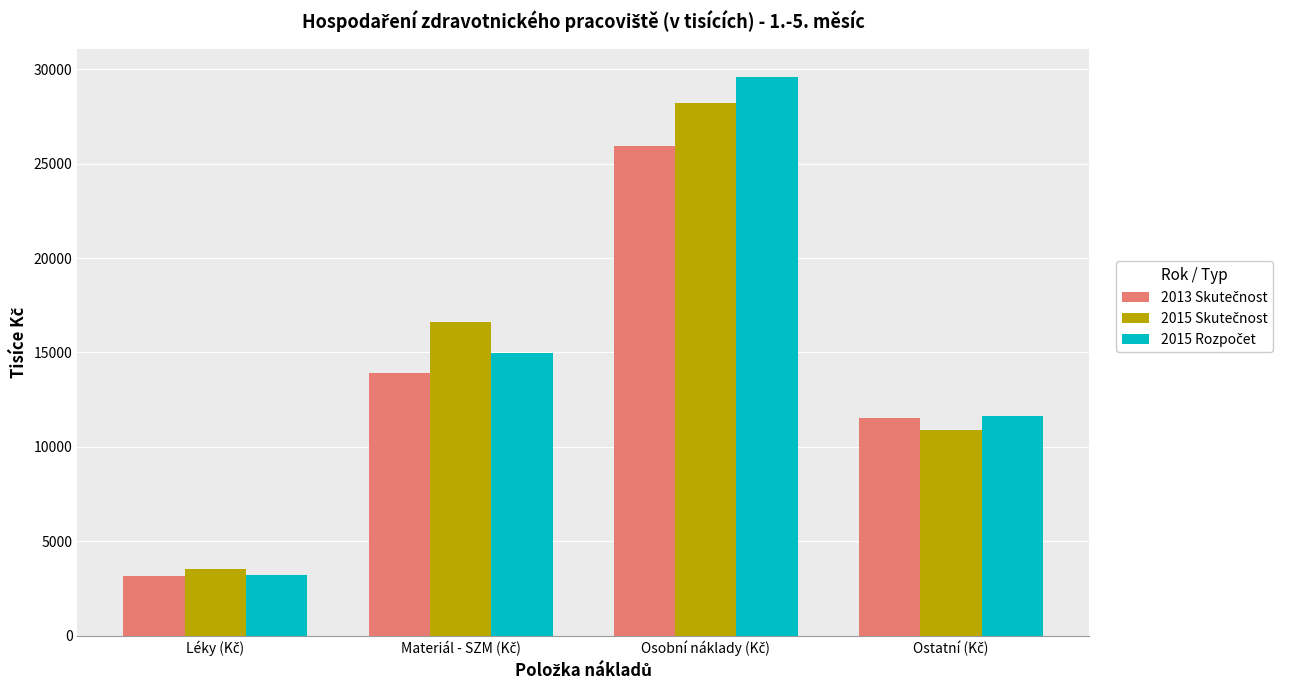

What is the smallest value displayed?

3147.4